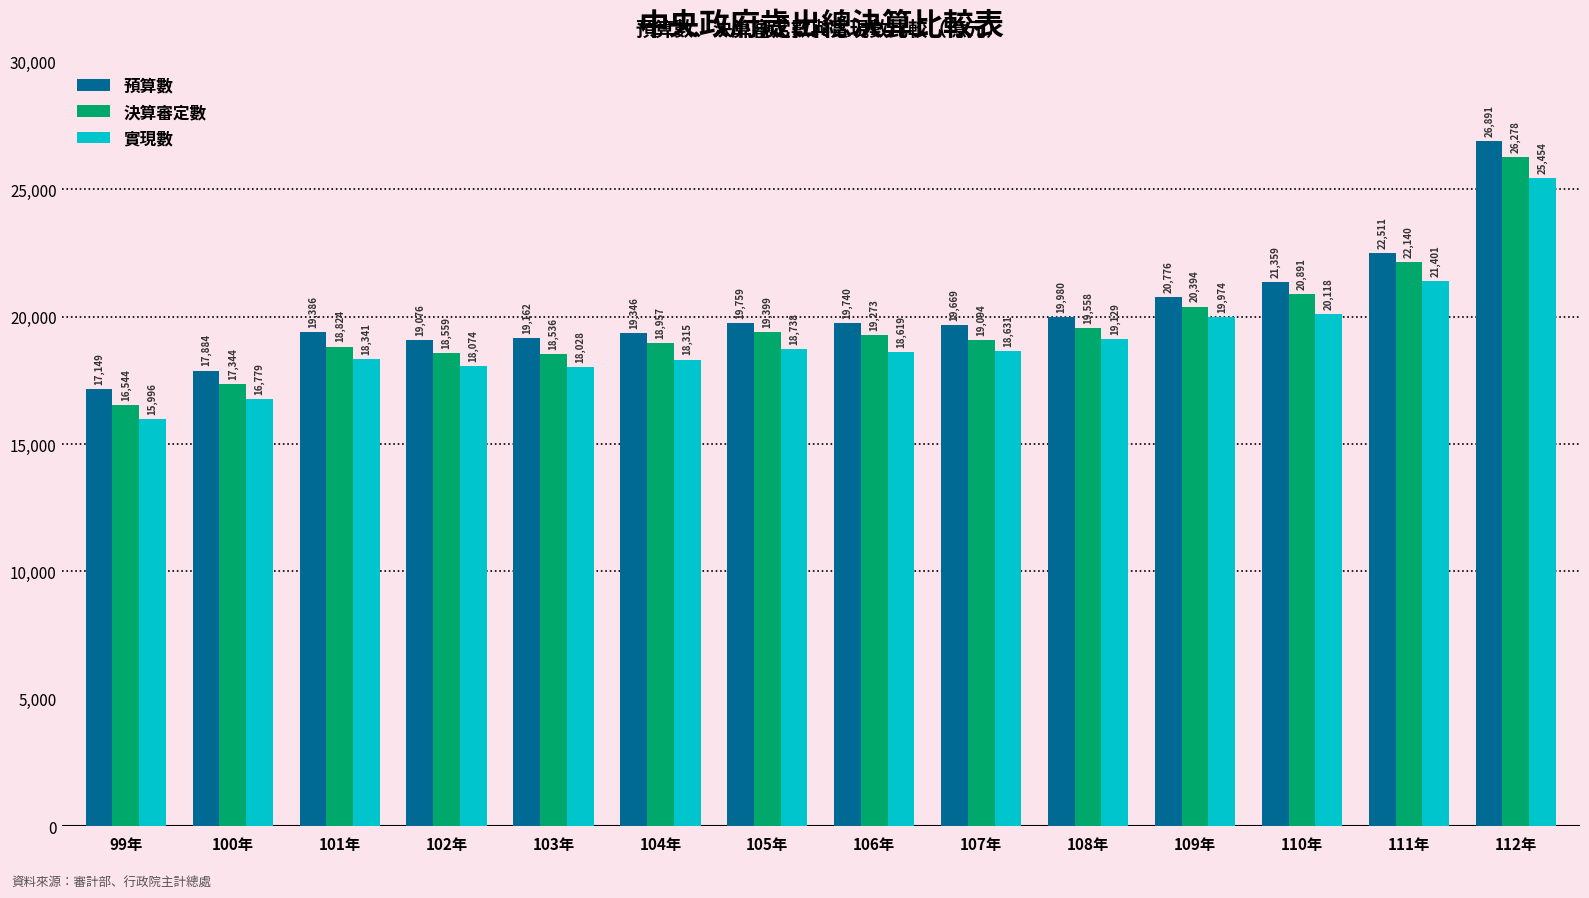

At 105年, list the series in order from smallest to largest.

實現數, 決算審定數, 預算數